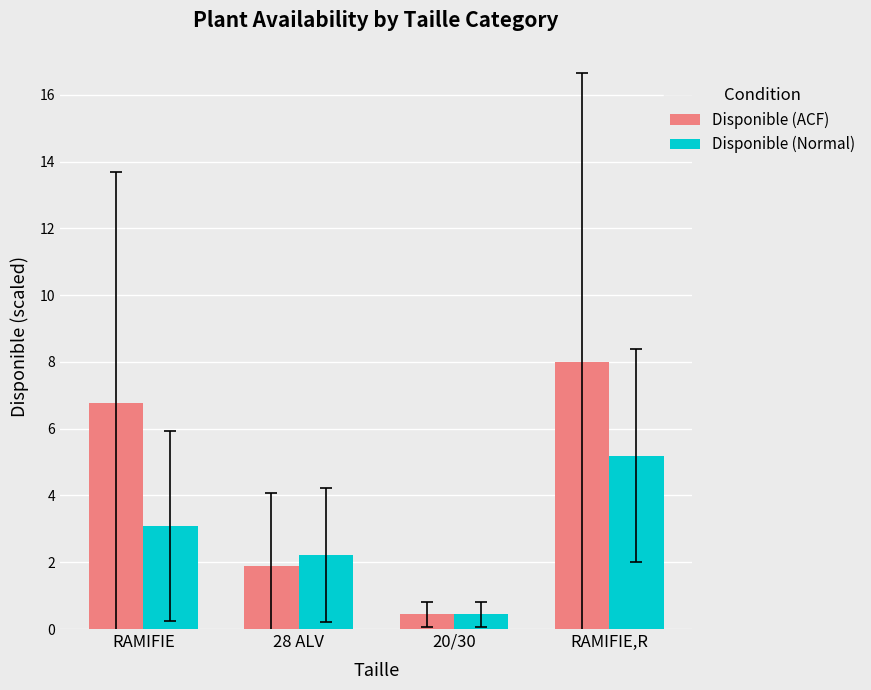

Reading left to right, list all the values displayed in this chart.

Disponible (ACF): RAMIFIE=6.8	28 ALV=1.9	20/30=0.4	RAMIFIE,R=8.0
Disponible (Normal): RAMIFIE=3.1	28 ALV=2.2	20/30=0.4	RAMIFIE,R=5.2